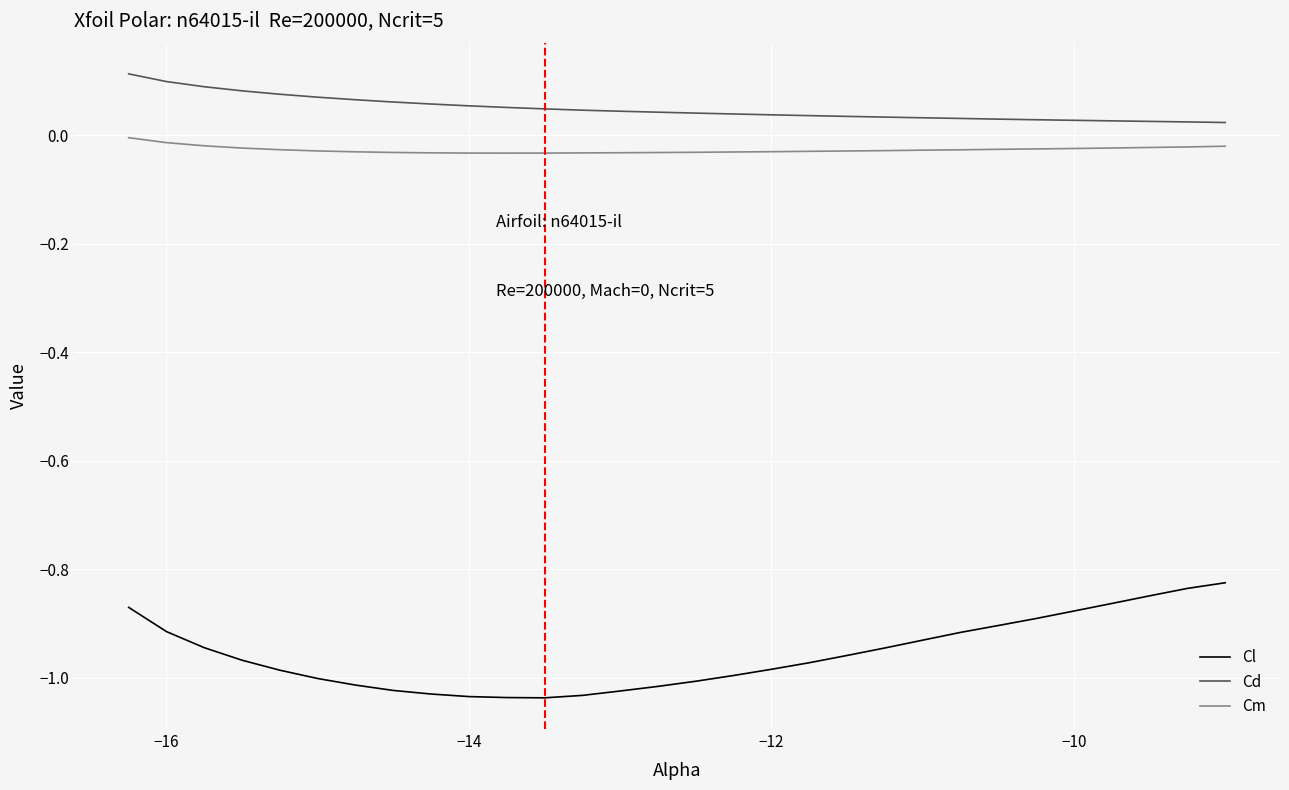

Which series has the largest range (max minus min)?

Cl